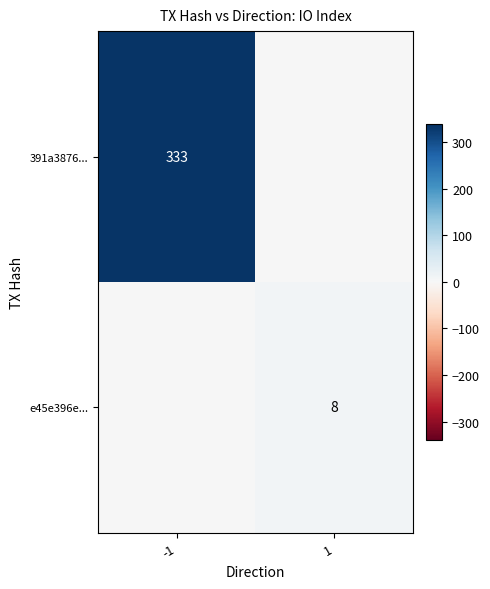

True or false: e45e396e... has a value of 14 at 1.

False